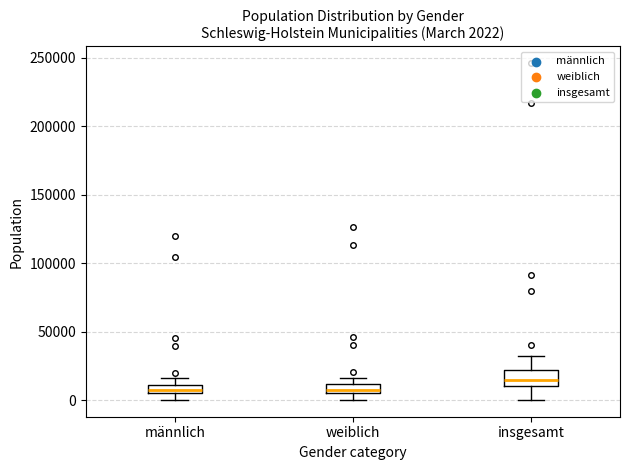

Which box has the highest median line?

insgesamt